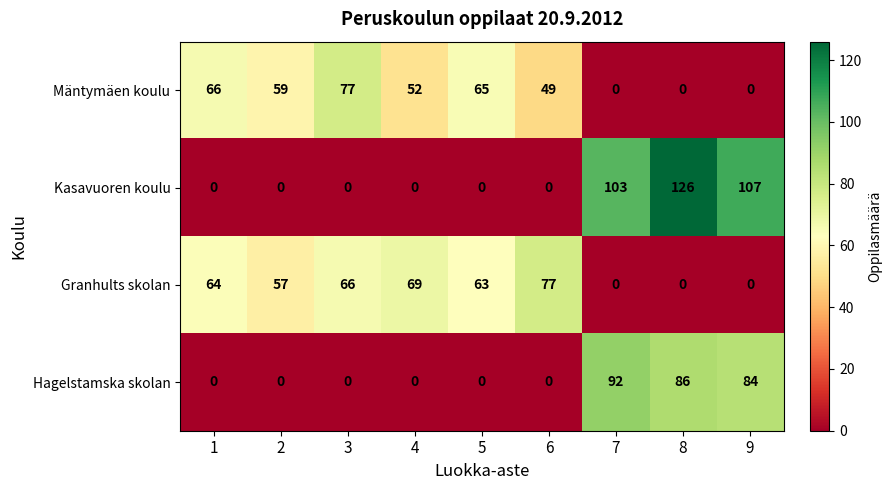

What is the difference between the second highest and second lowest values in the Mäntymäen koulu series?

66